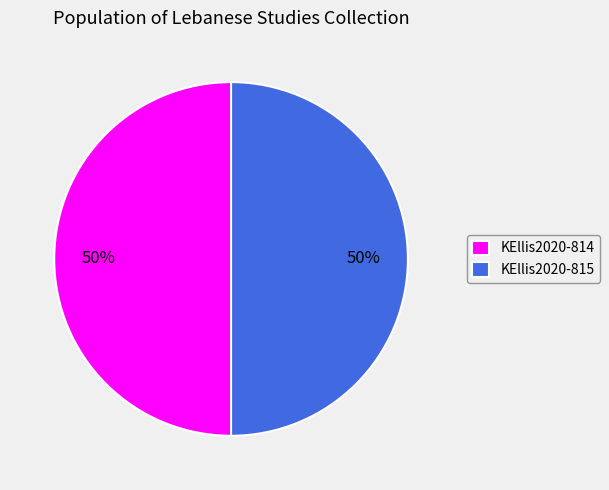

To the nearest percent, what is the combined percentage of KEllis2020-815 and KEllis2020-814?

100%